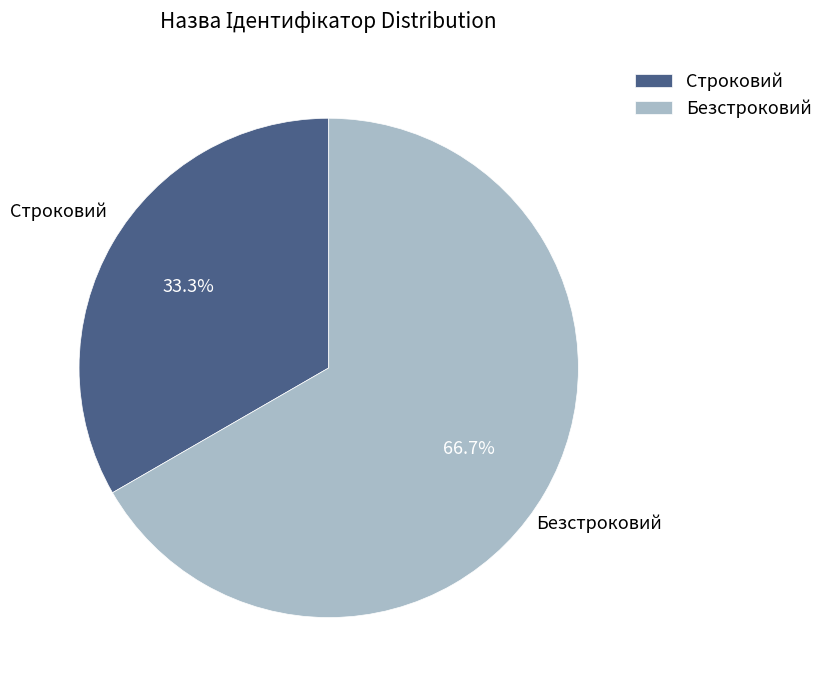

Which slice is the largest?

Безстроковий